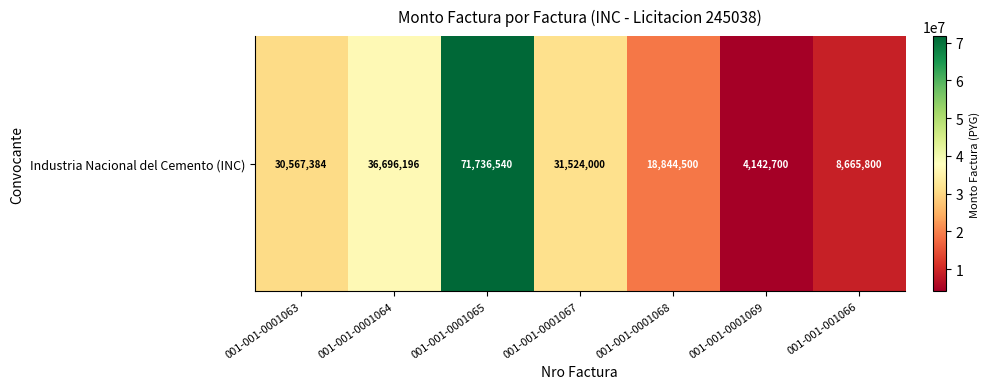

What is the change in value from 001-001-0001064 to 001-001-0001069?

-32553496